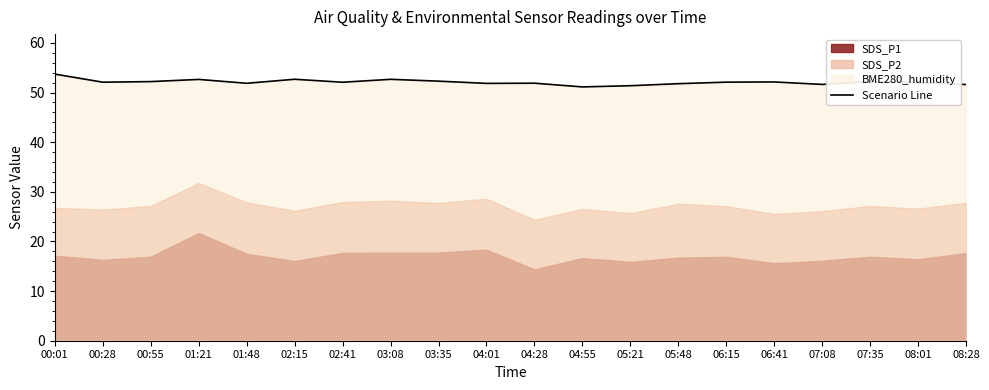

Rank the categories by value from lowest to highest.

04:55, 05:21, 08:28, 07:08, 05:48, 04:01, 01:48, 04:28, 08:01, 02:41, 00:28, 06:15, 06:41, 00:55, 07:35, 03:35, 01:21, 03:08, 02:15, 00:01